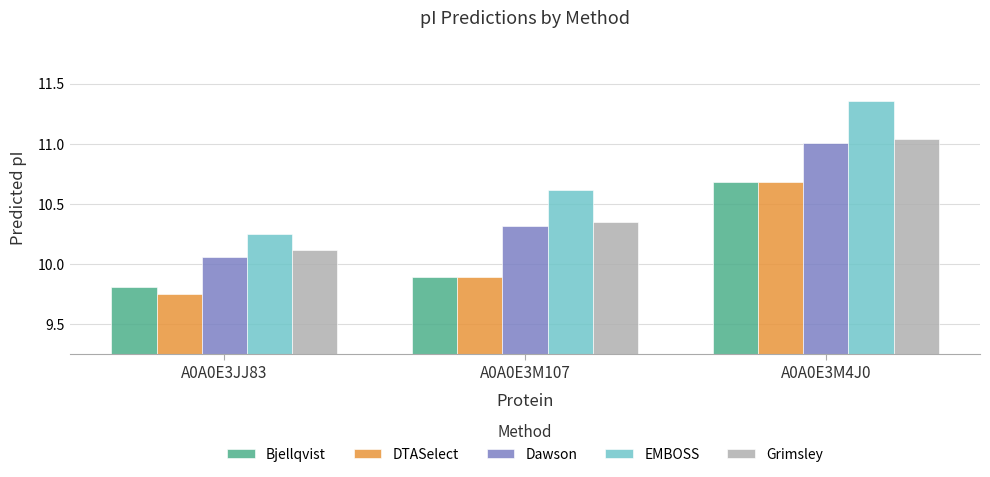

What is the difference between the EMBOSS values at A0A0E3JJ83 and A0A0E3M4J0?

1.1